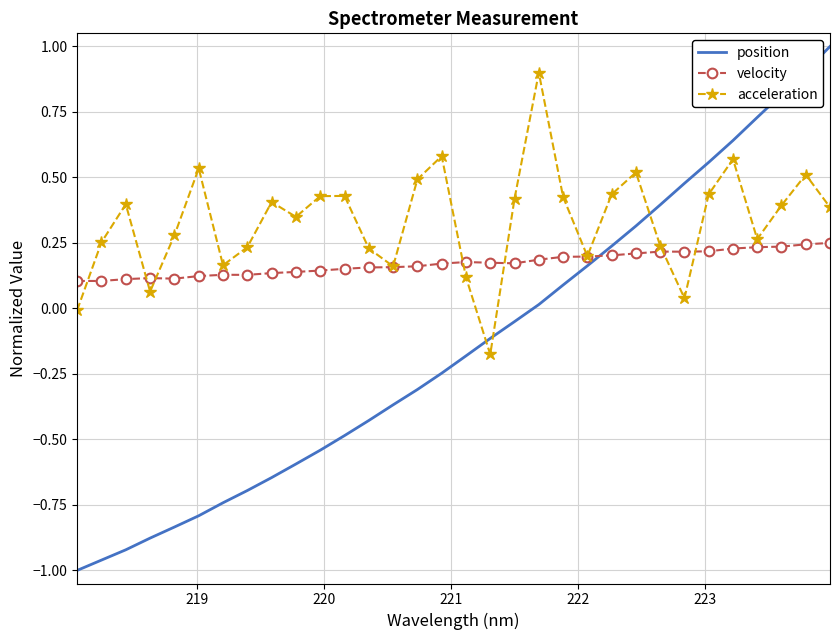

How many categories are shown in the chart?

32